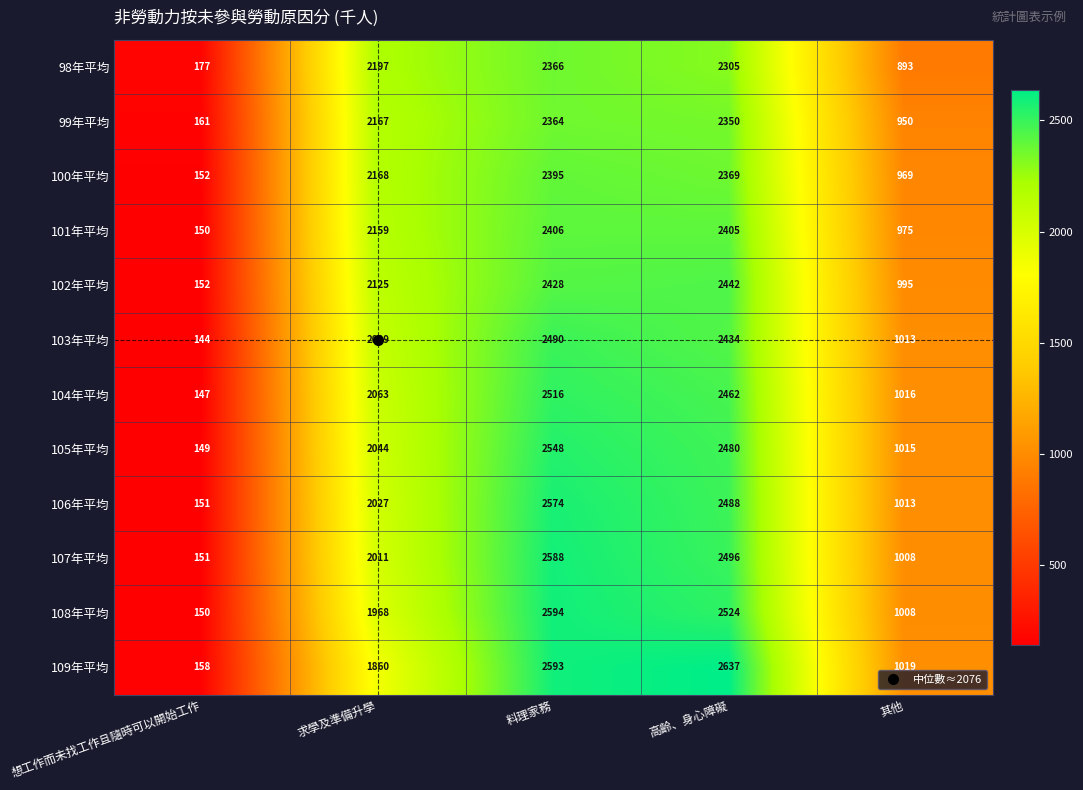

Rank the series by their maximum value, from highest to lowest.

109年平均, 108年平均, 107年平均, 106年平均, 105年平均, 104年平均, 103年平均, 102年平均, 101年平均, 100年平均, 98年平均, 99年平均